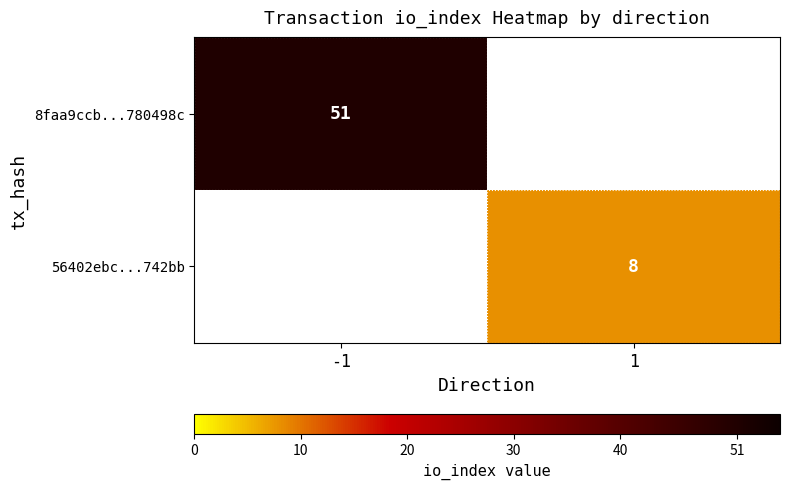

Is the value of 8faa9ccb...780498c at -1 greater than the value of 56402ebc...742bb at 1?

Yes